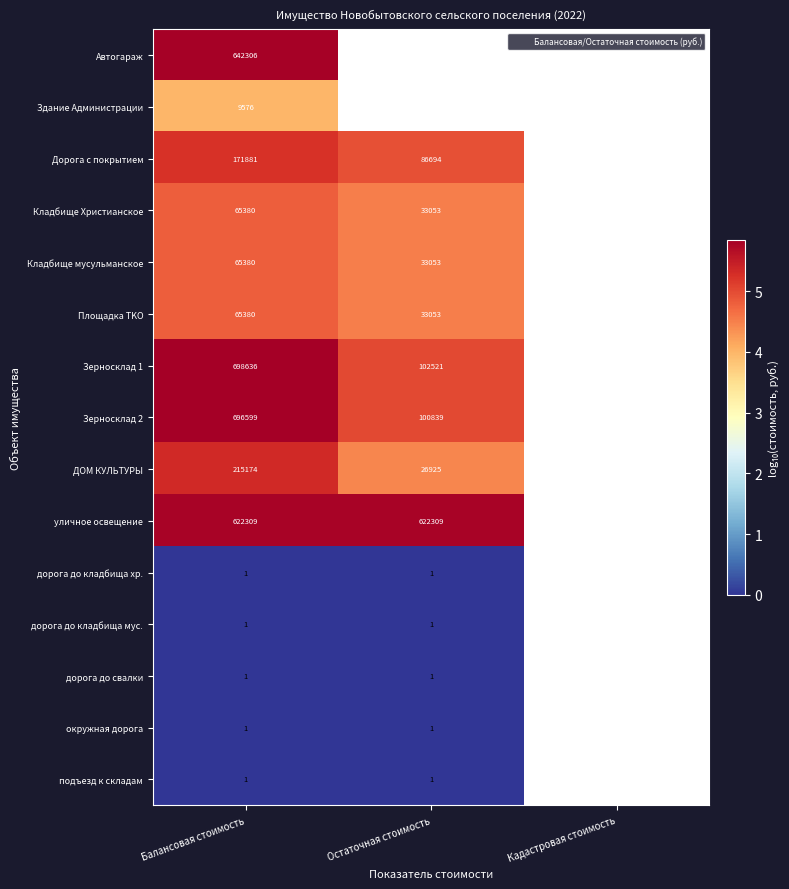

At which label does Зерносклад 1 reach its peak?

Балансовая стоимость